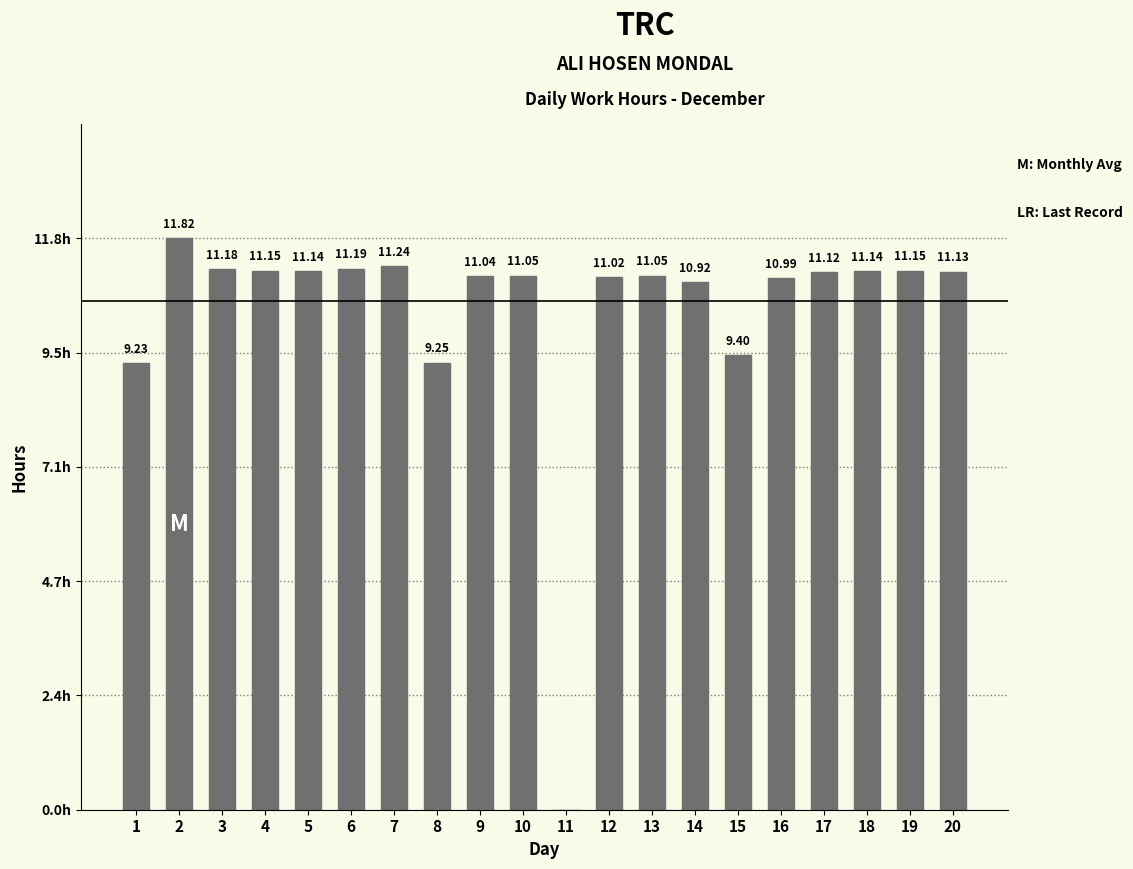

Rank the categories by value from lowest to highest.

11, 1, 8, 15, 14, 16, 12, 9, 10, 13, 17, 20, 5, 18, 4, 19, 3, 6, 7, 2